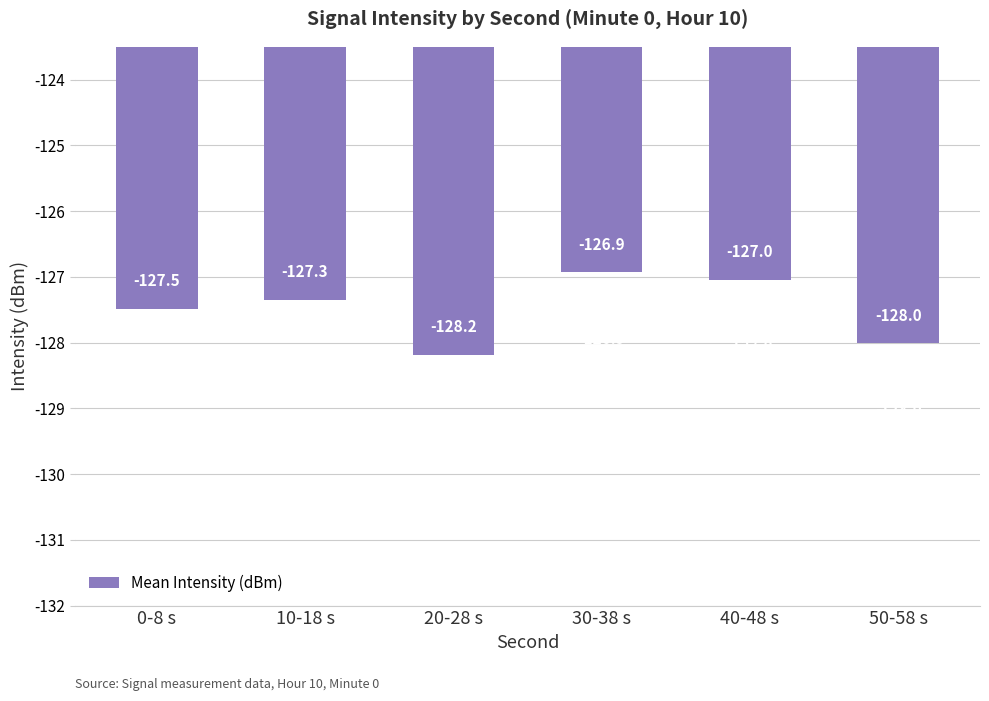

The chart shows a value of -128.2 at 20-28 s. True or false?

True